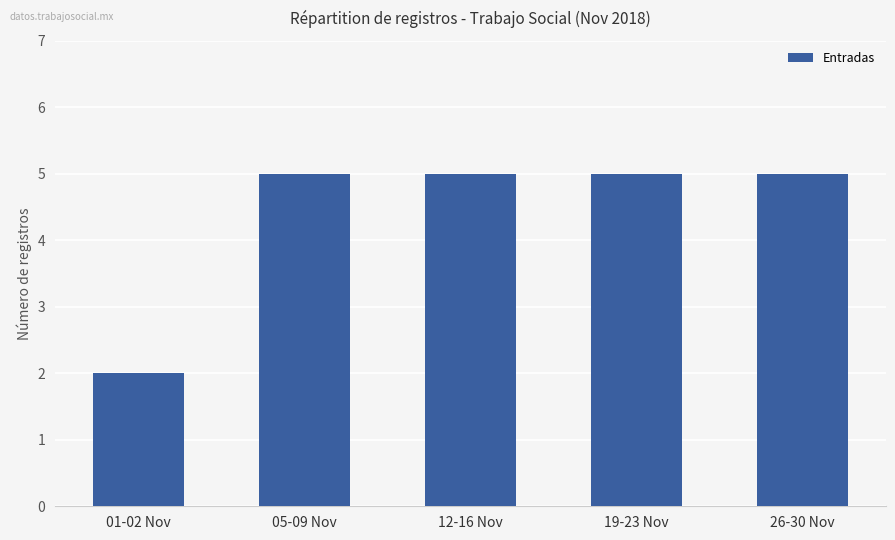

What is the difference between the second highest and minimum values?

3